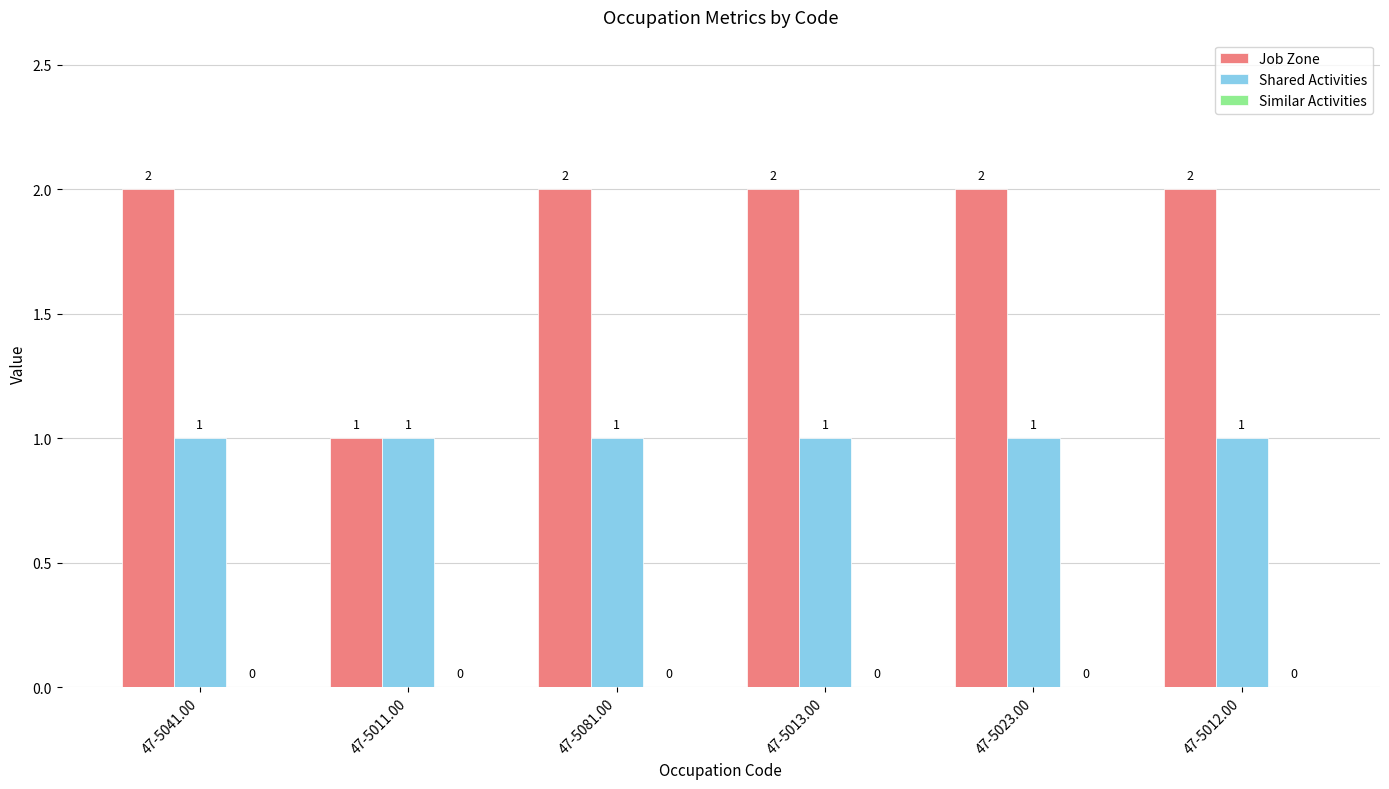

Which series has the largest range (max minus min)?

Job Zone